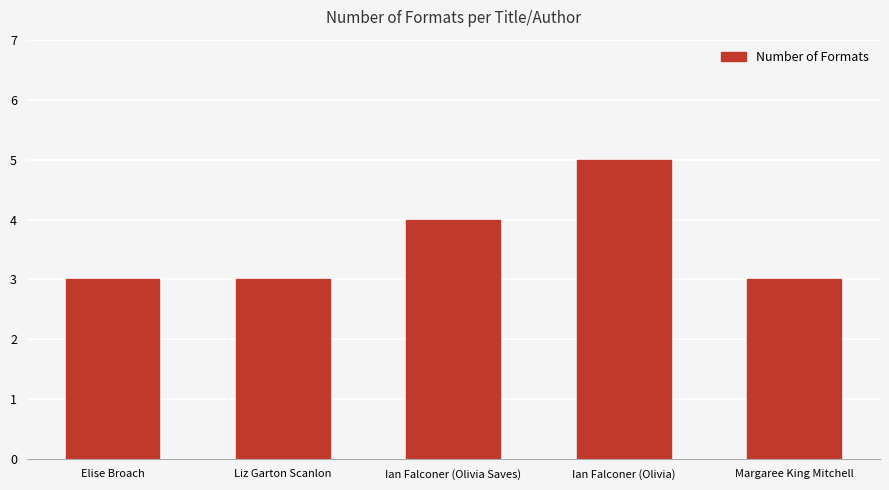

Which label corresponds to the largest value in the chart?

Ian Falconer (Olivia)